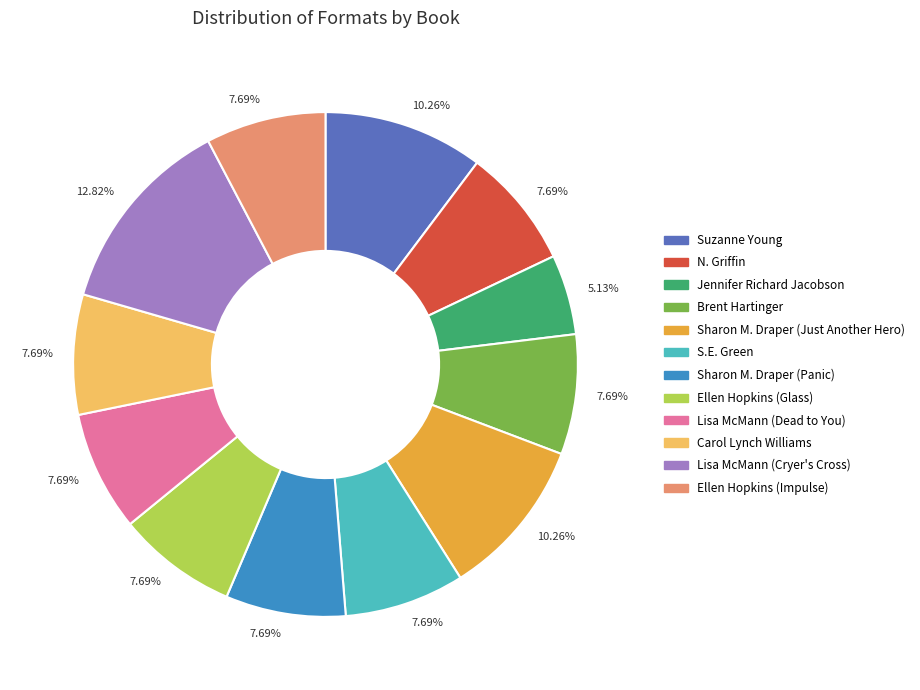

Does any single category account for the majority?

No